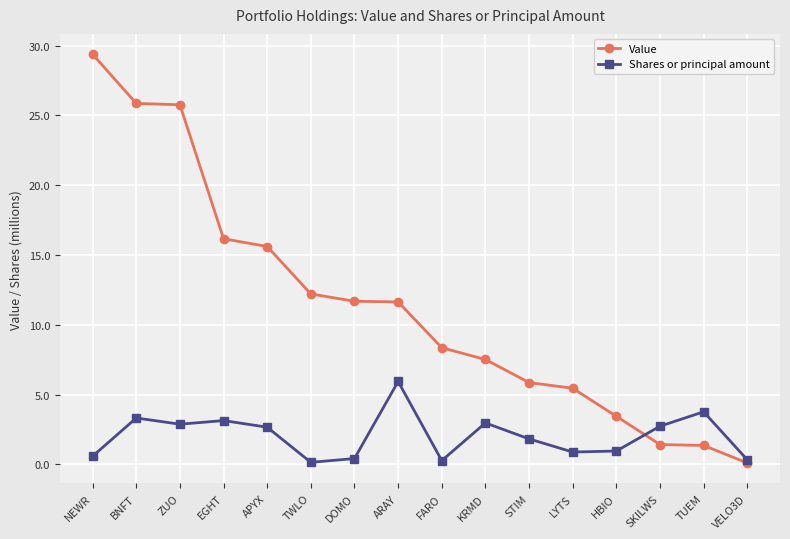

What is the label of the 9th point from the left?

FARO